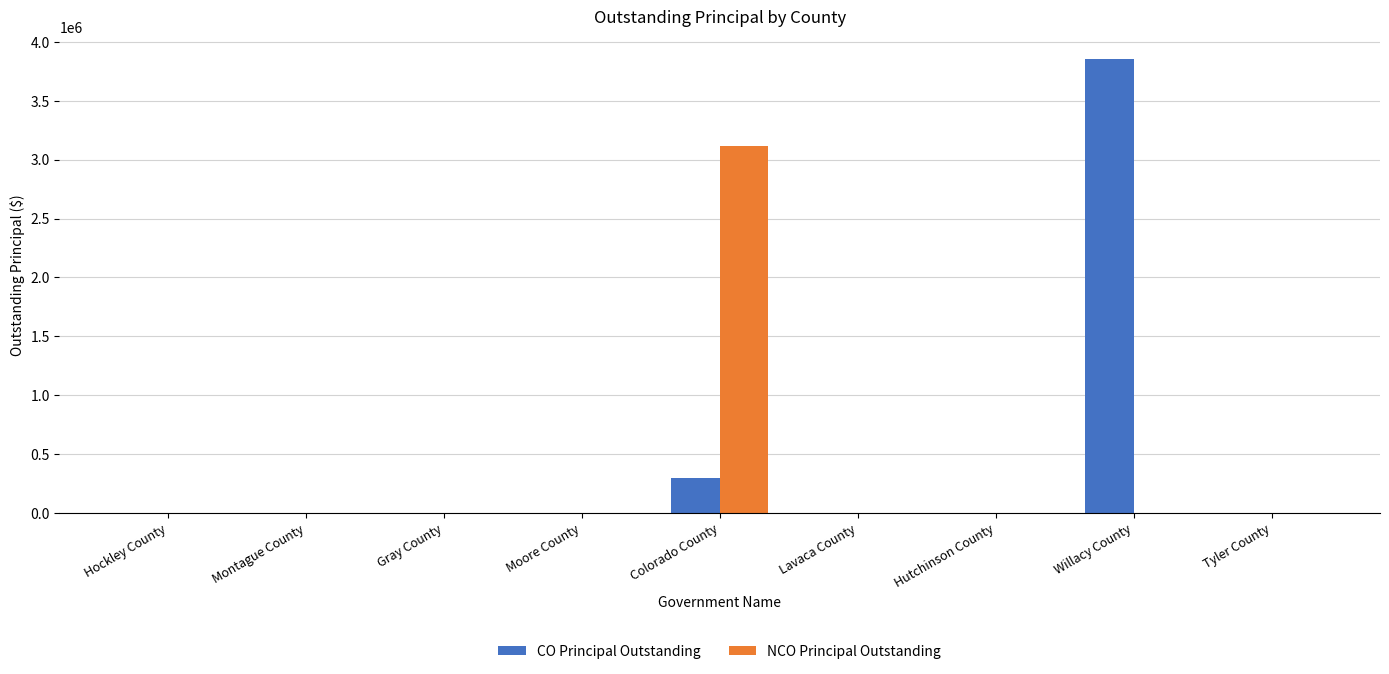

At which category is the sum across all series the highest?

Willacy County